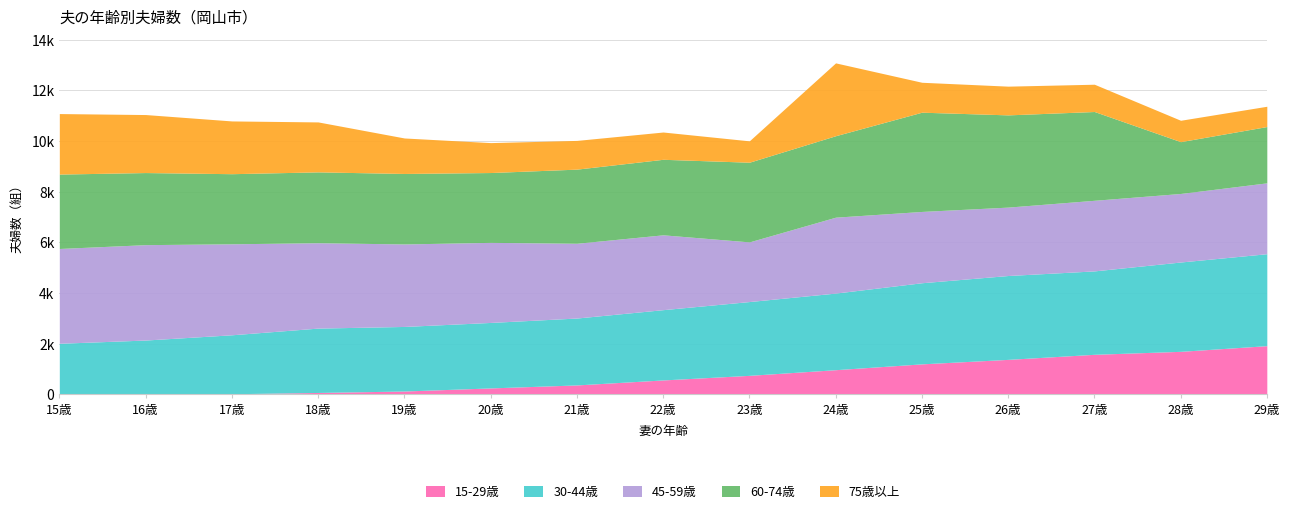

What are all the series names shown in the legend?

15-29歳, 30-44歳, 45-59歳, 60-74歳, 75歳以上